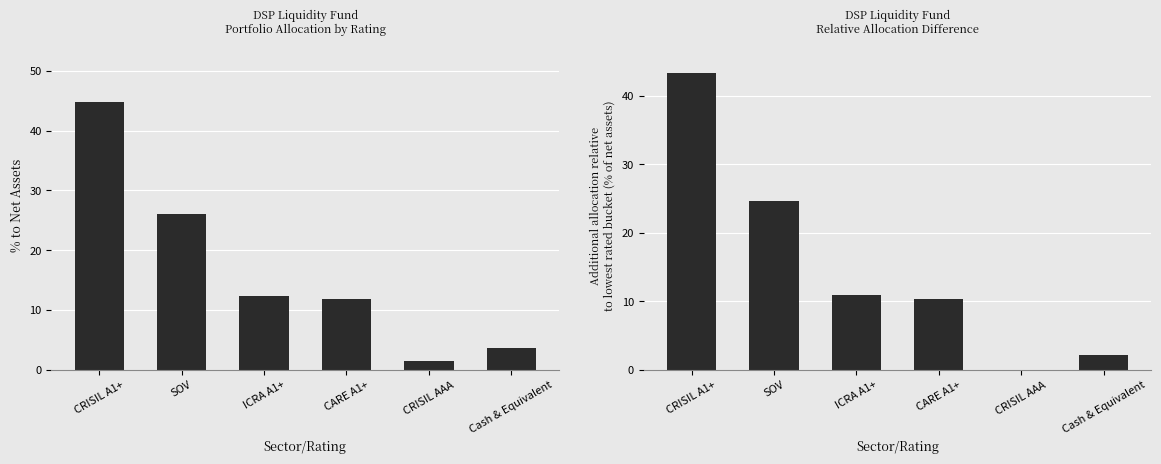

What value does the Additional % above minimum series have at CARE A1+?

10.3